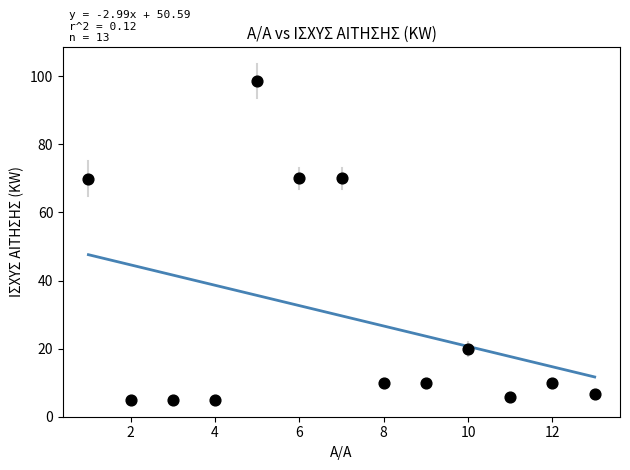

What is the range of Y values (max minus min)?

93.8